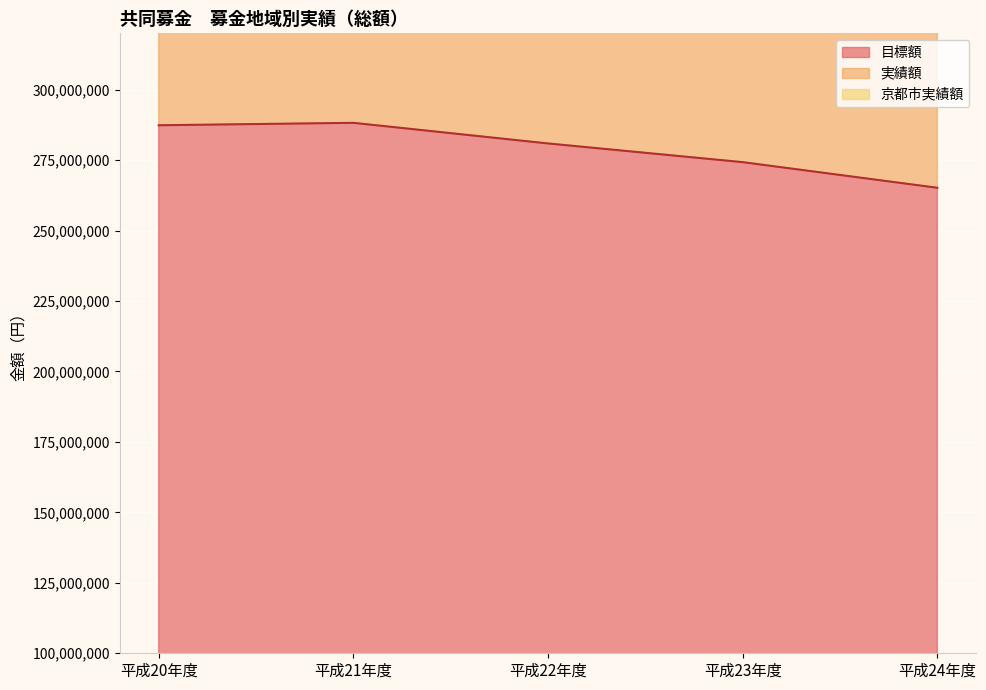

Count the number of categories in the chart.

5